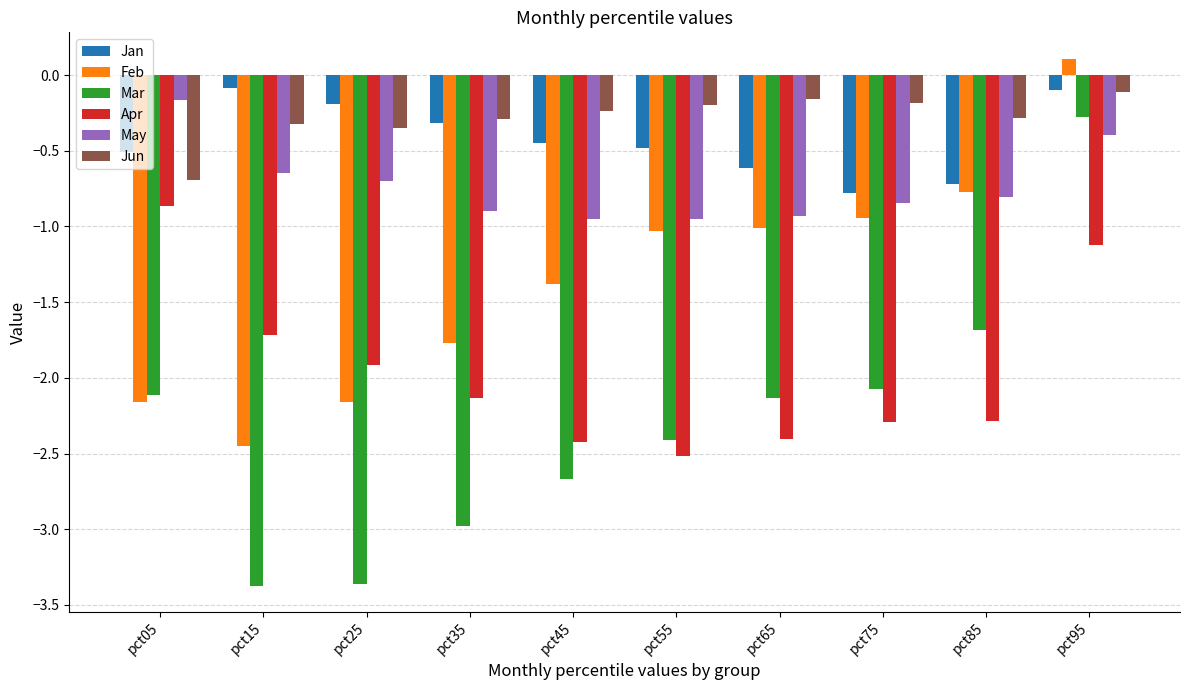

The value of Feb at pct15 is -1.6. True or false?

False